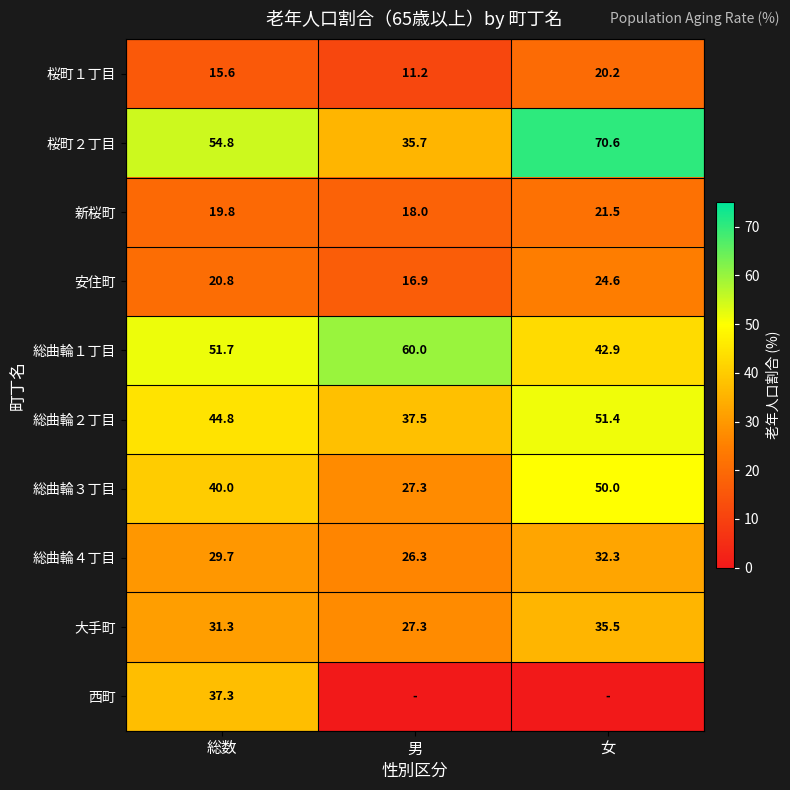

List the labels in order of 桜町２丁目 value, largest first.

女, 総数, 男